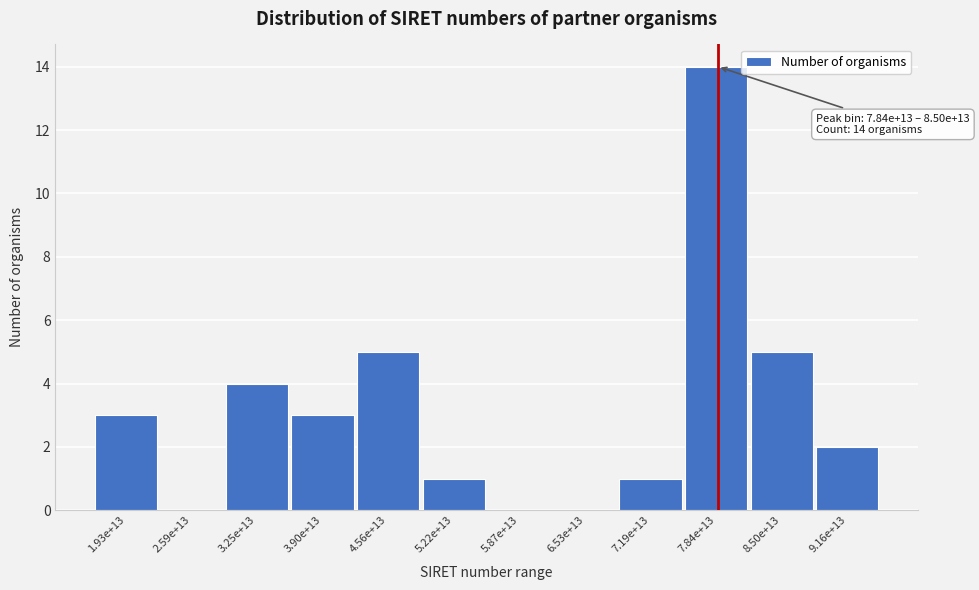

Reading left to right, transcribe all the data shown in this chart.

1.93e+13=3	2.59e+13=0	3.25e+13=4	3.90e+13=3	4.56e+13=5	5.22e+13=1	5.87e+13=0	6.53e+13=0	7.19e+13=1	7.84e+13=14	8.50e+13=5	9.16e+13=2